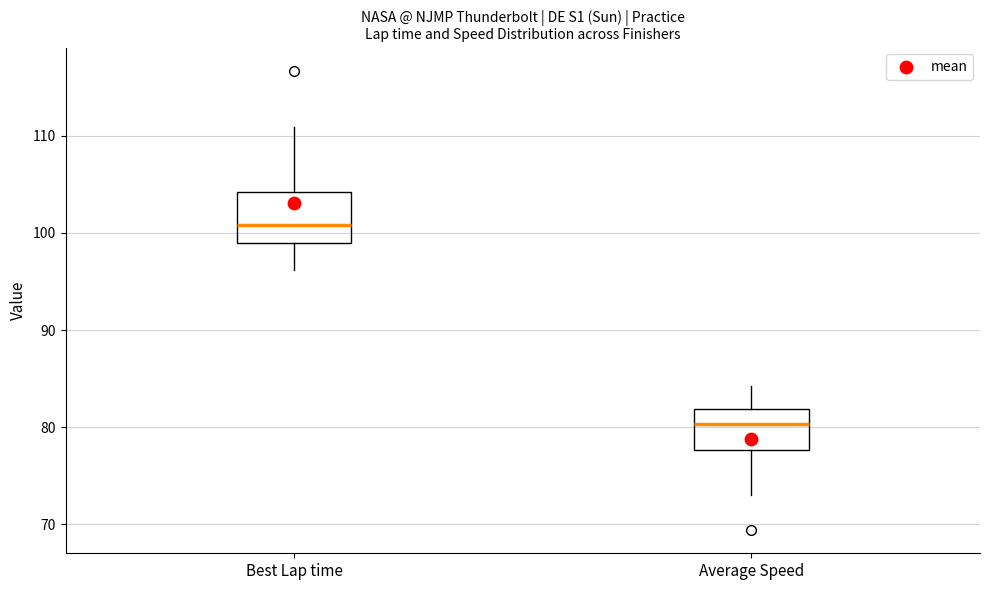

Reading left to right, read every box against the y-axis: the position of its median line, the range the box covers, and the ends of its whiskers. The values are not printed on the chart, so give them approximately, as read against the axis.

Best Lap time: median 101, box 99 to 104, whiskers 96 to 111
Average Speed: median 80, box 78 to 82, whiskers 73 to 84